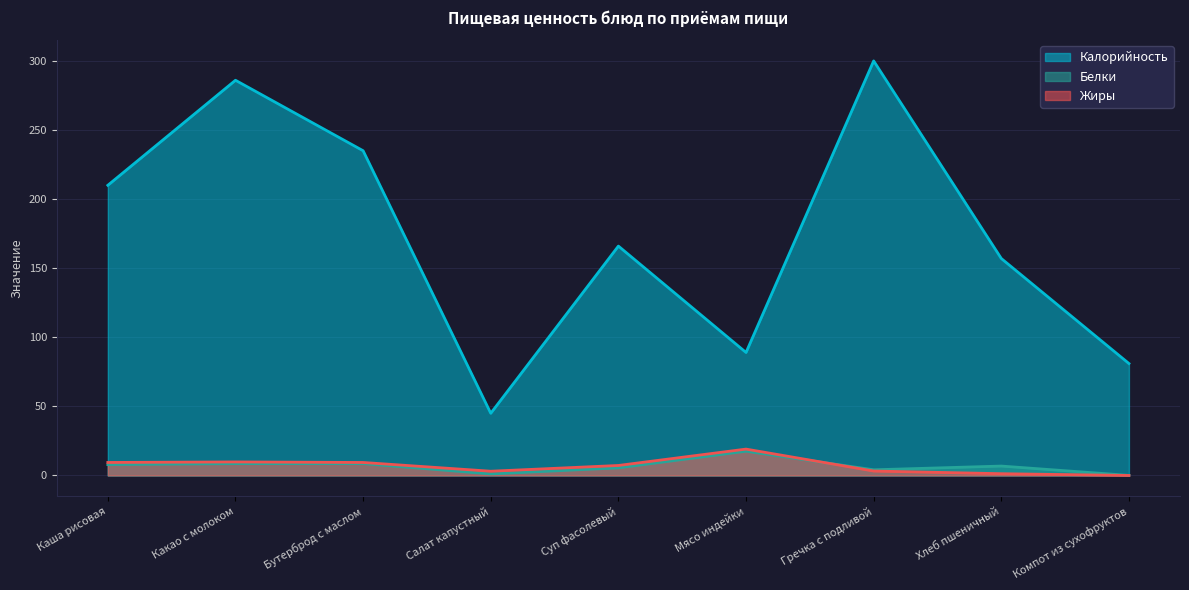

List the series in order of their peak value, lowest first.

Белки, Жиры, Калорийность